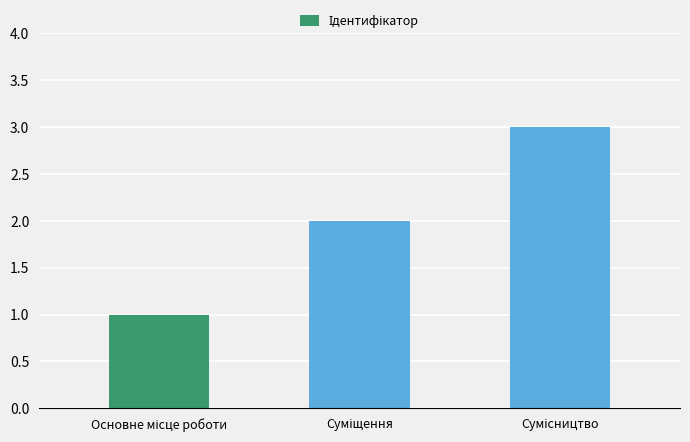

What is the maximum value shown in the chart?

3